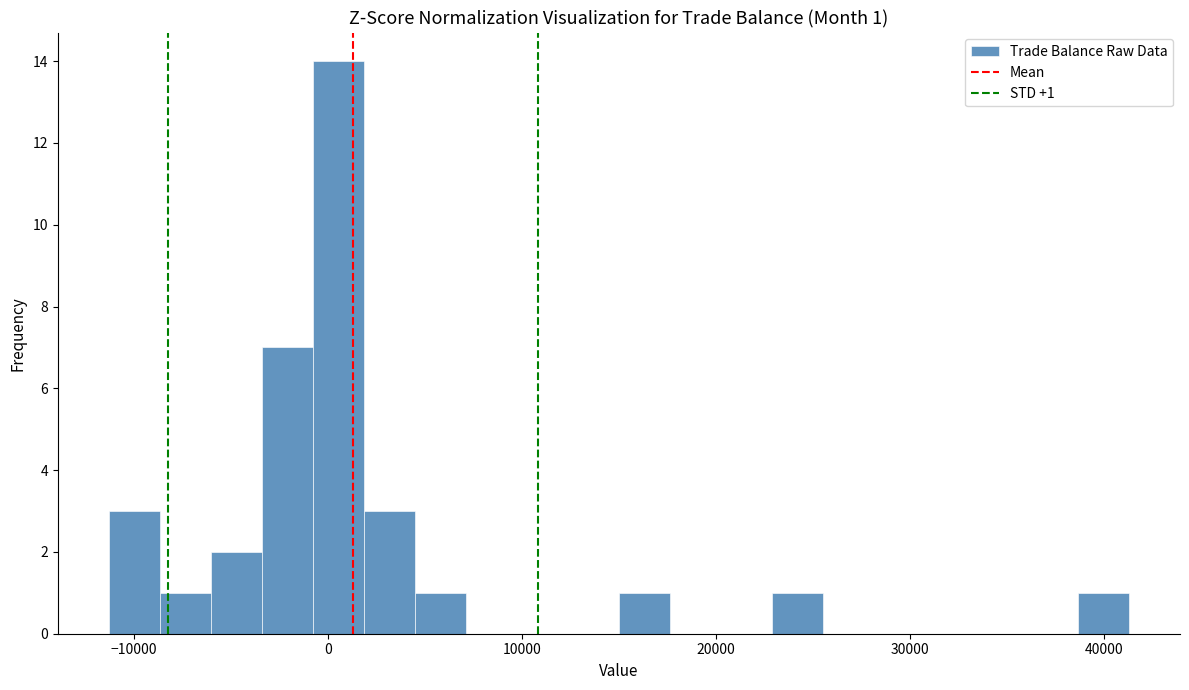

Read against the x-axis, roughly where is the centre of the tallest bar?

1000